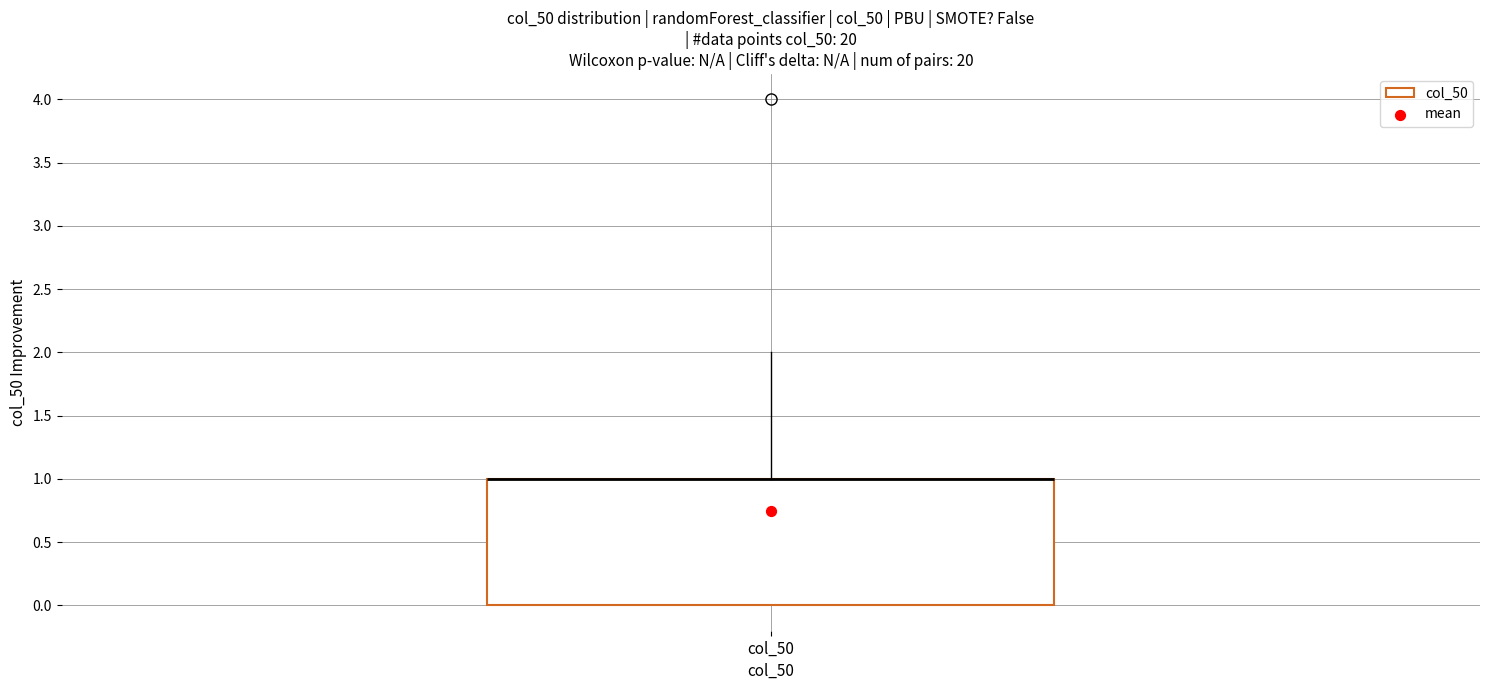

Transcribe this box plot: give where the median line is, the range the box spans, and where the two whiskers end, as read against the y-axis. The values are not printed on the chart, so give them approximately, as read against the axis.

median 1 (drawn on the box's upper edge), box 0 to 1, whiskers 0 to 2